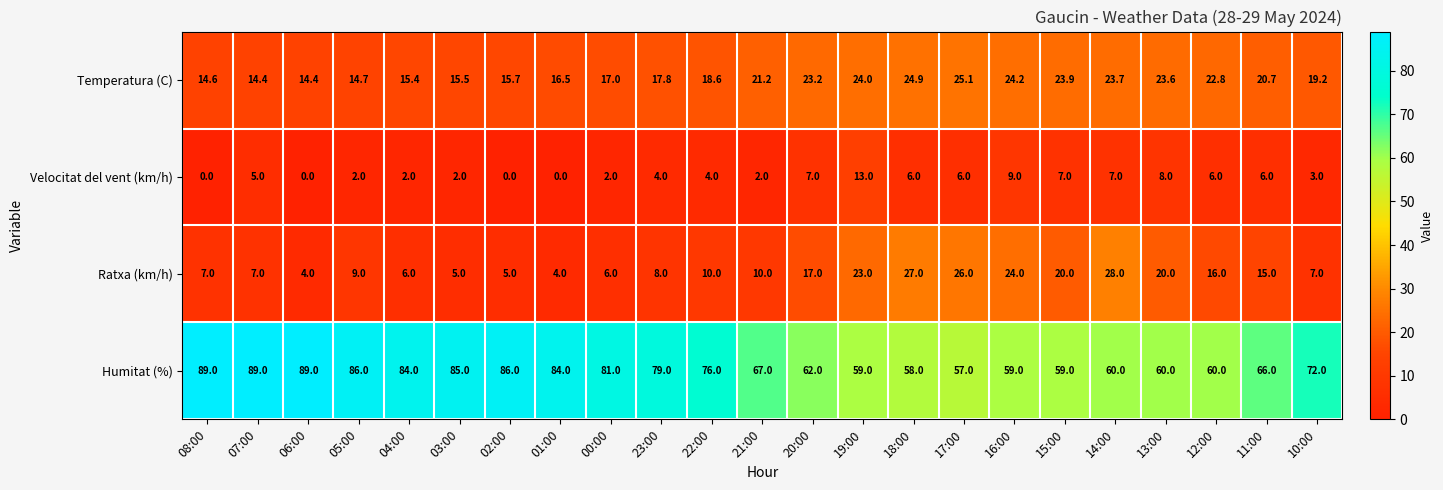

How many data points does each series have?

23